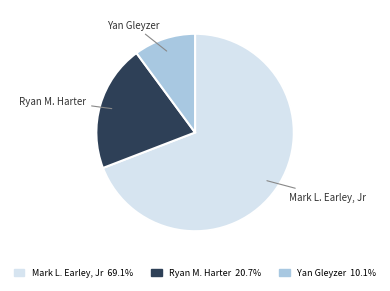

Which category has the biggest portion of the pie?

Mark L. Earley, Jr